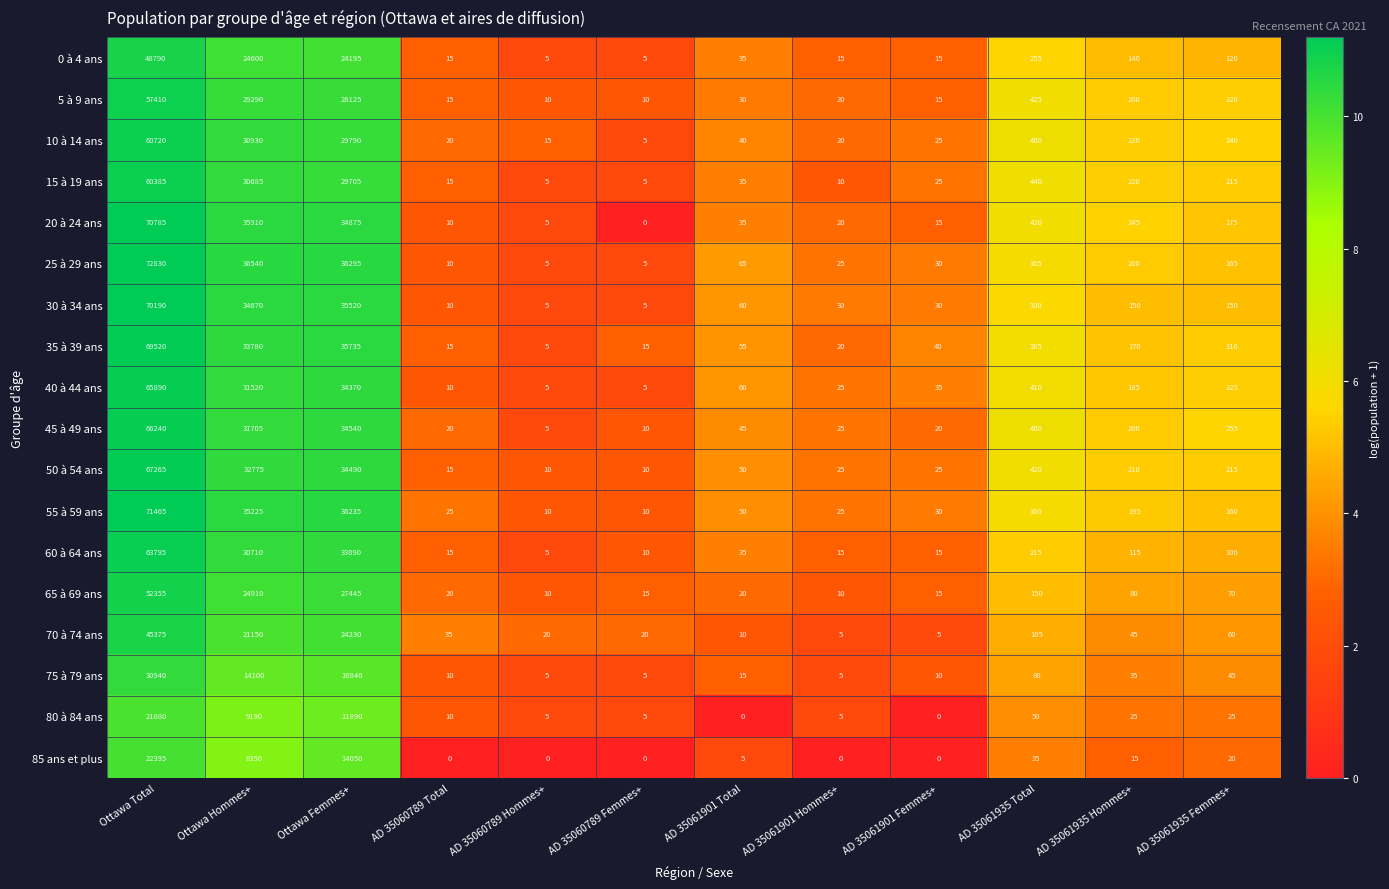

How many series are shown in this chart?

18